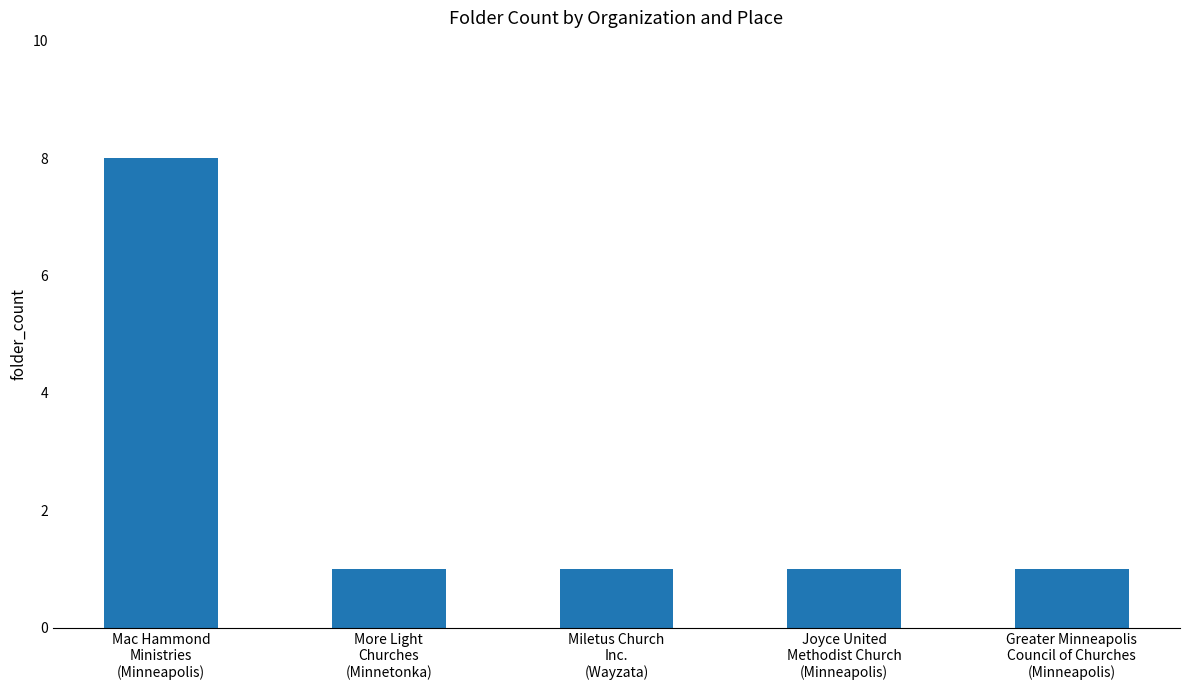

Are the bars horizontal?

No